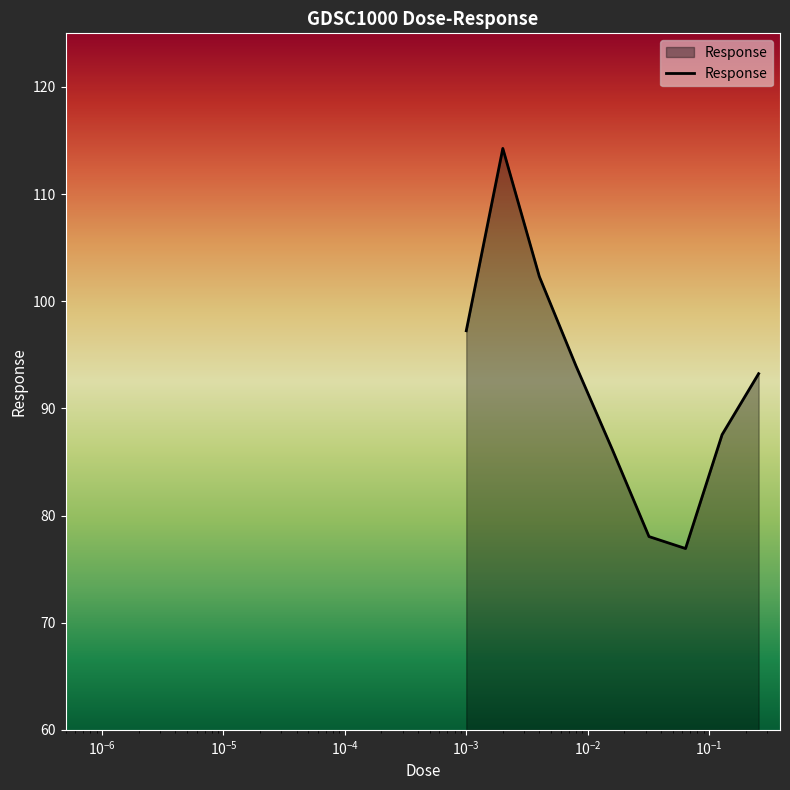

What is the sum of all values?

829.7